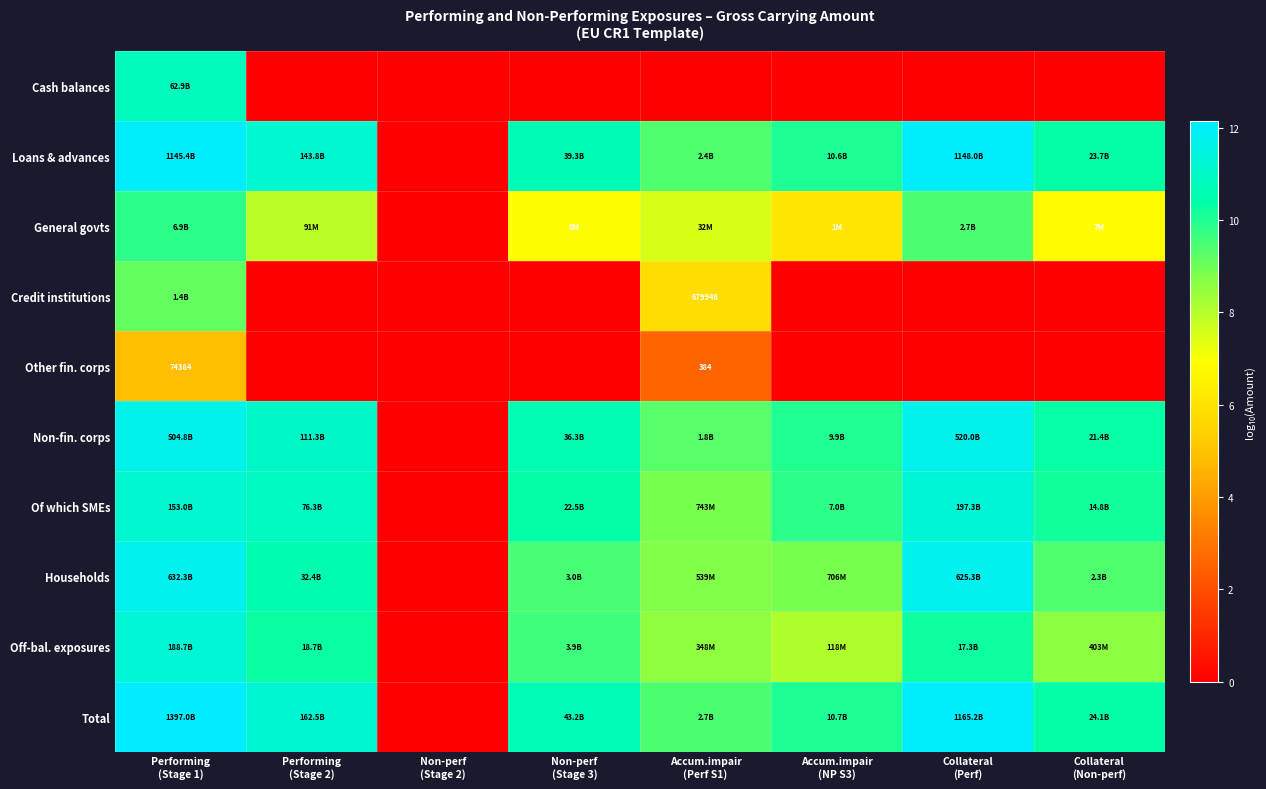

What value does the Households series have at Non-perf (Stage 3)?

9.5